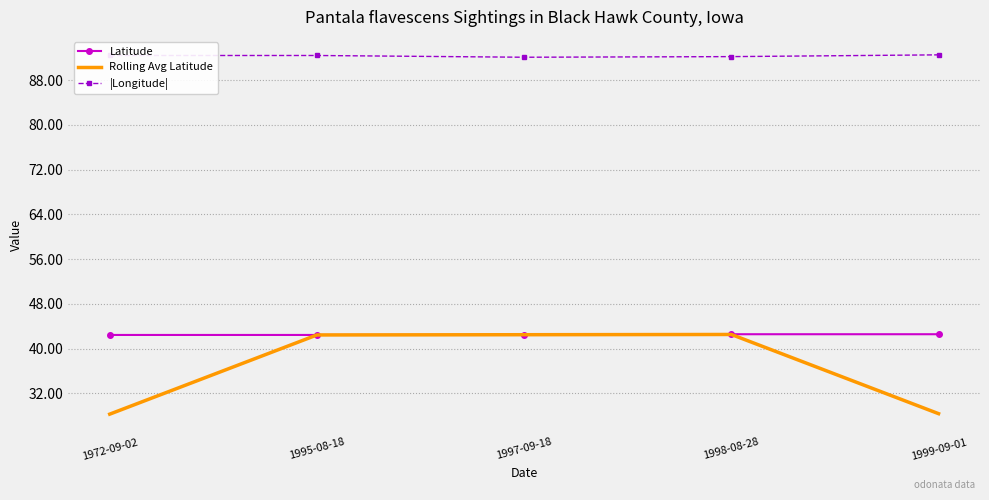

True or false: |Longitude| and Rolling Avg Latitude cross at least once.

False